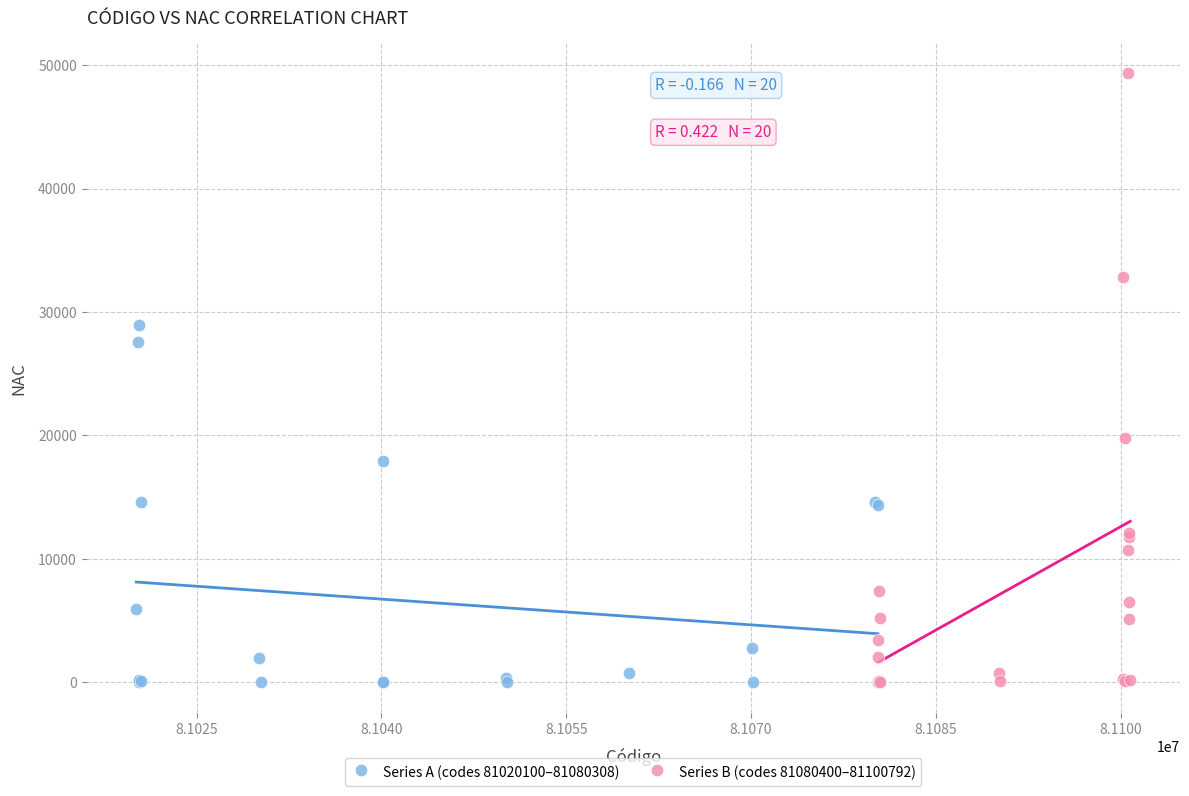

Which series reaches the maximum Y coordinate?

Series B (codes 81080400–81100792)